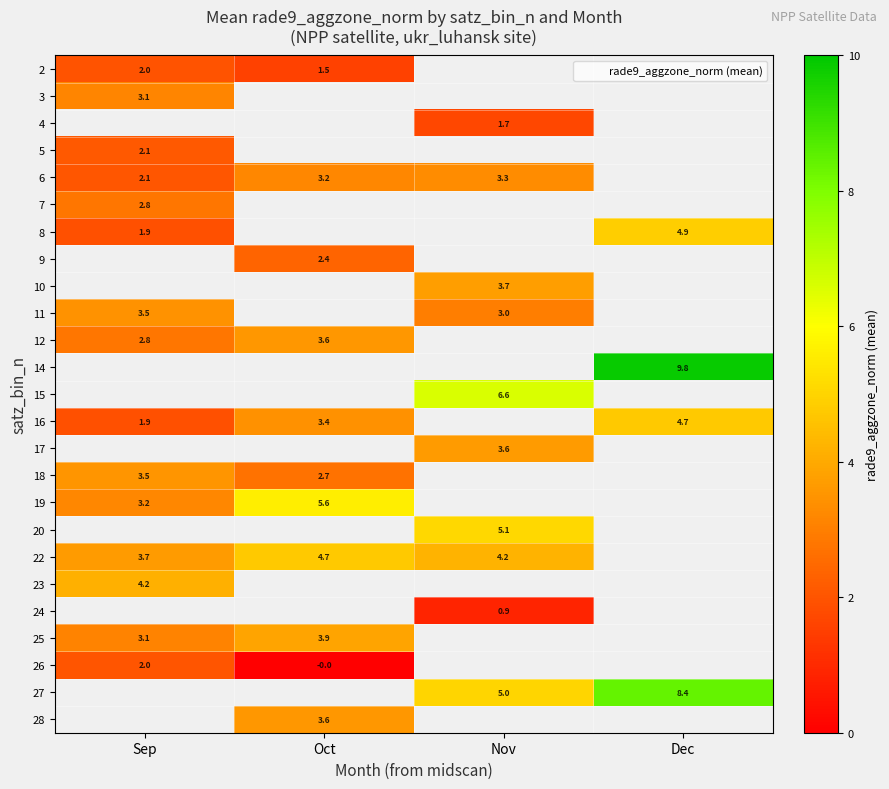

At which label does 22 reach its minimum?

Sep